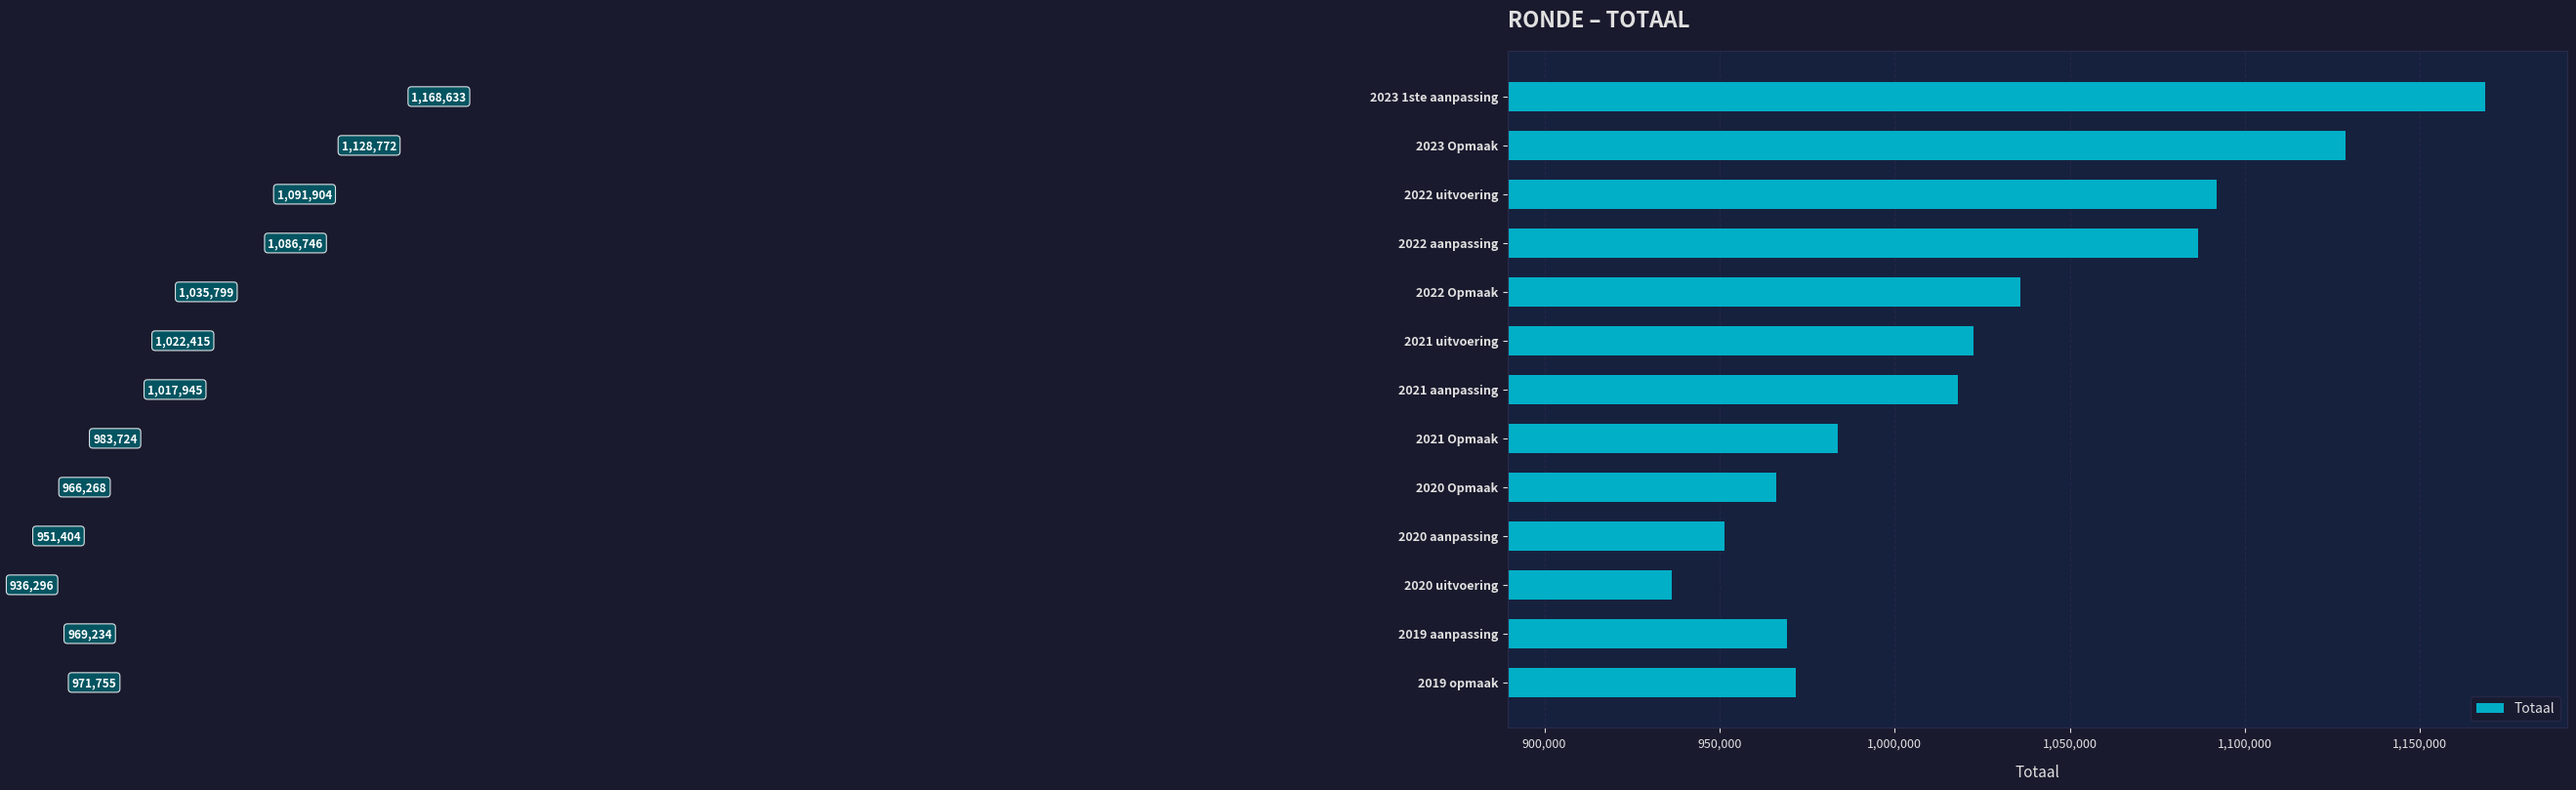

Rank the categories by value from lowest to highest.

2020 uitvoering, 2020 aanpassing, 2020 Opmaak, 2019 aanpassing, 2019 opmaak, 2021 Opmaak, 2021 aanpassing, 2021 uitvoering, 2022 Opmaak, 2022 aanpassing, 2022 uitvoering, 2023 Opmaak, 2023 1ste aanpassing